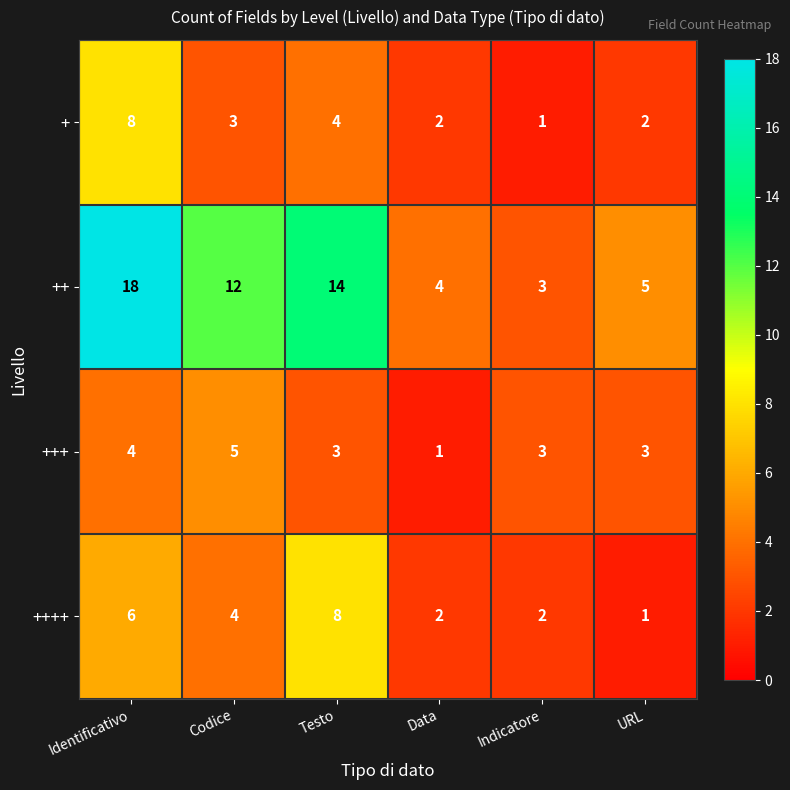

Reading left to right, transcribe all the data shown in this chart.

+: 8	3	4	2	1	2
++: 18	12	14	4	3	5
+++: 4	5	3	1	3	3
++++: 6	4	8	2	2	1